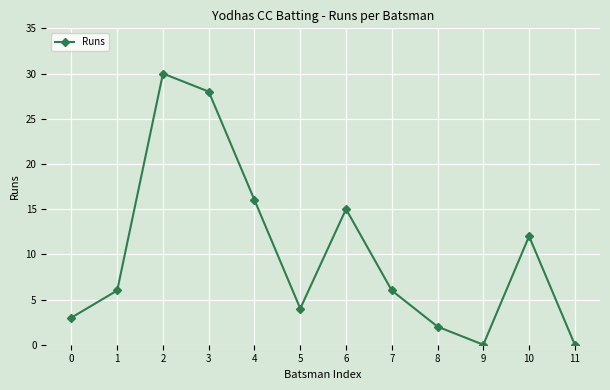

Reading left to right, transcribe all the data shown in this chart.

3	6	30	28	16	4	15	6	2	0	12	0